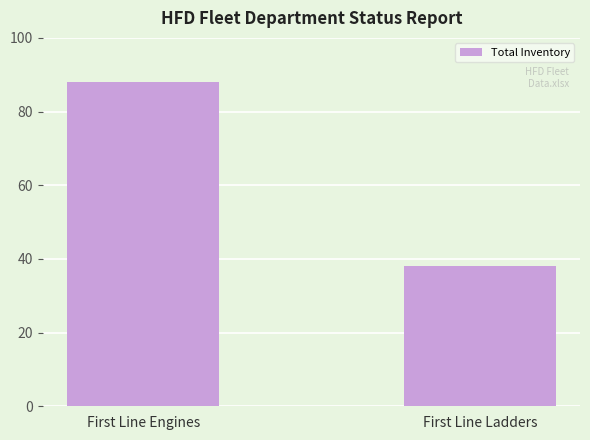

List the labels in order of value, largest first.

First Line Engines, First Line Ladders